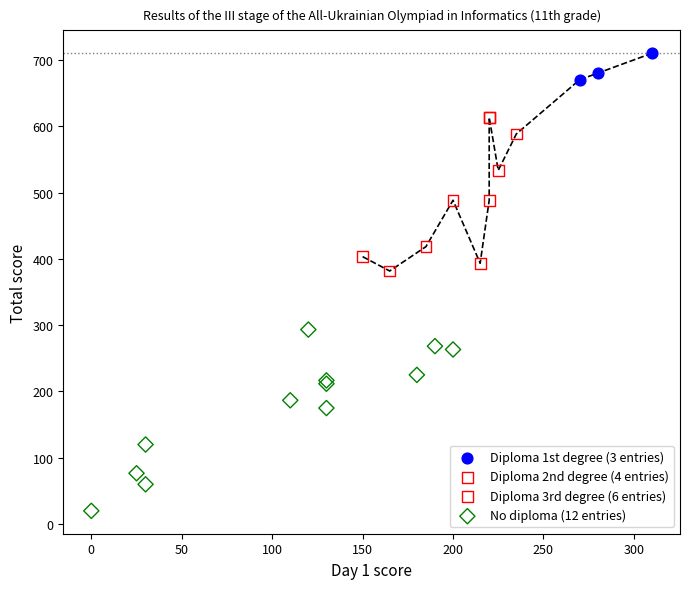

Which series reaches the minimum Y coordinate?

No diploma (12 entries)